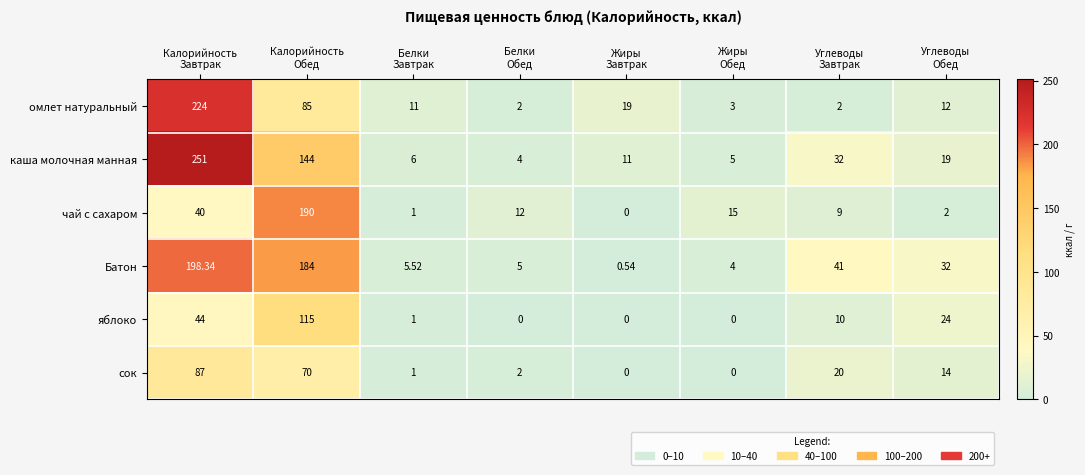

Which series has the largest total across all categories?

каша молочная манная